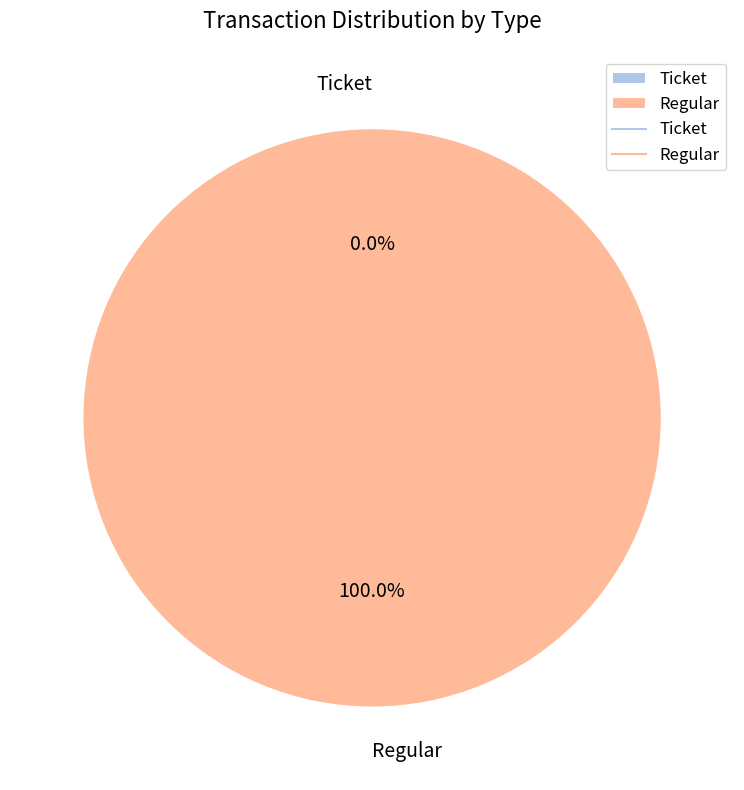

Is it true that Ticket is 0% of the pie?

True